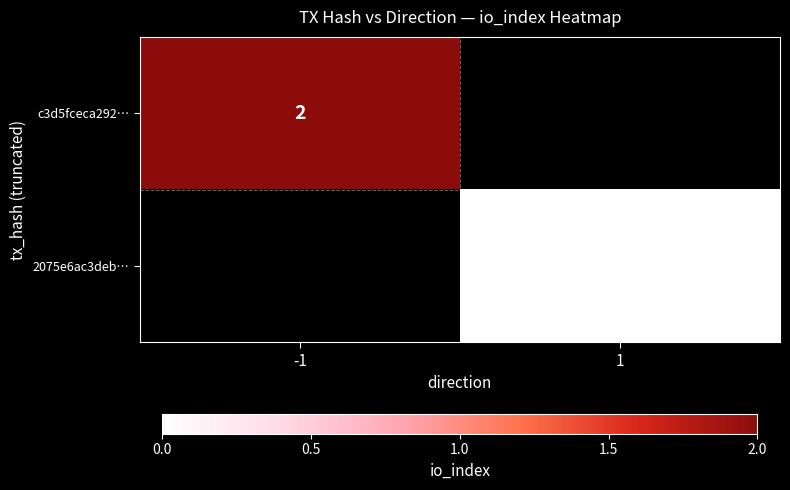

Is it true that c3d5fceca292… equals 2 at -1?

True